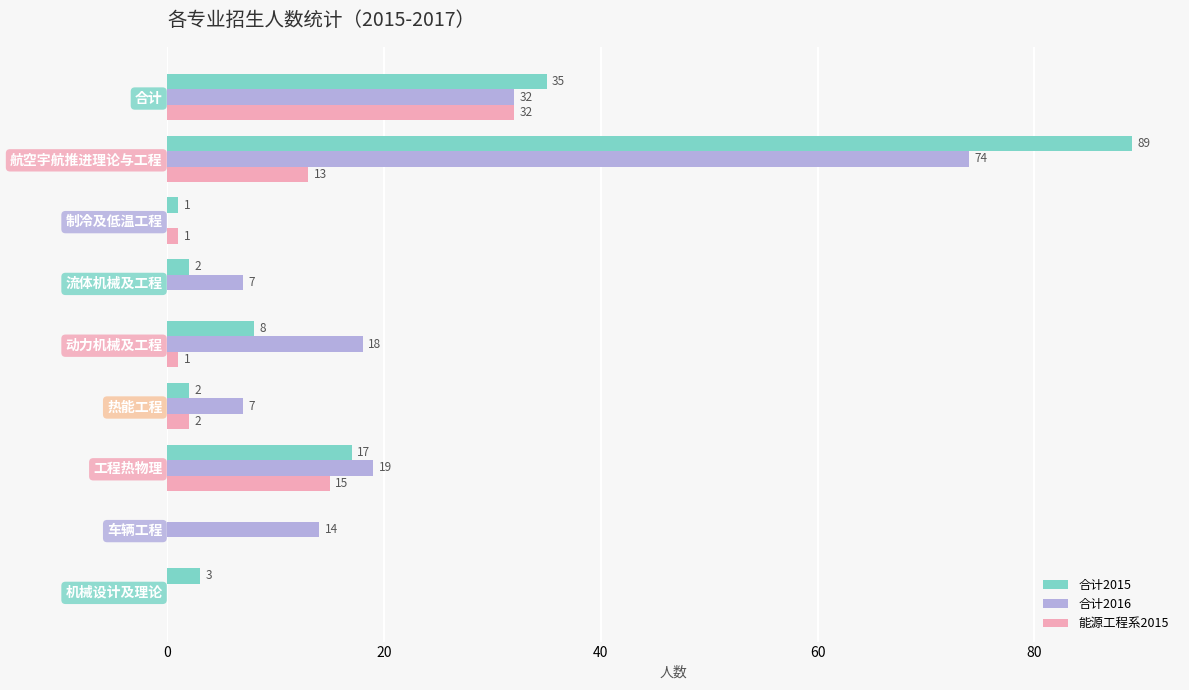

Which series has the largest range (max minus min)?

合计2015